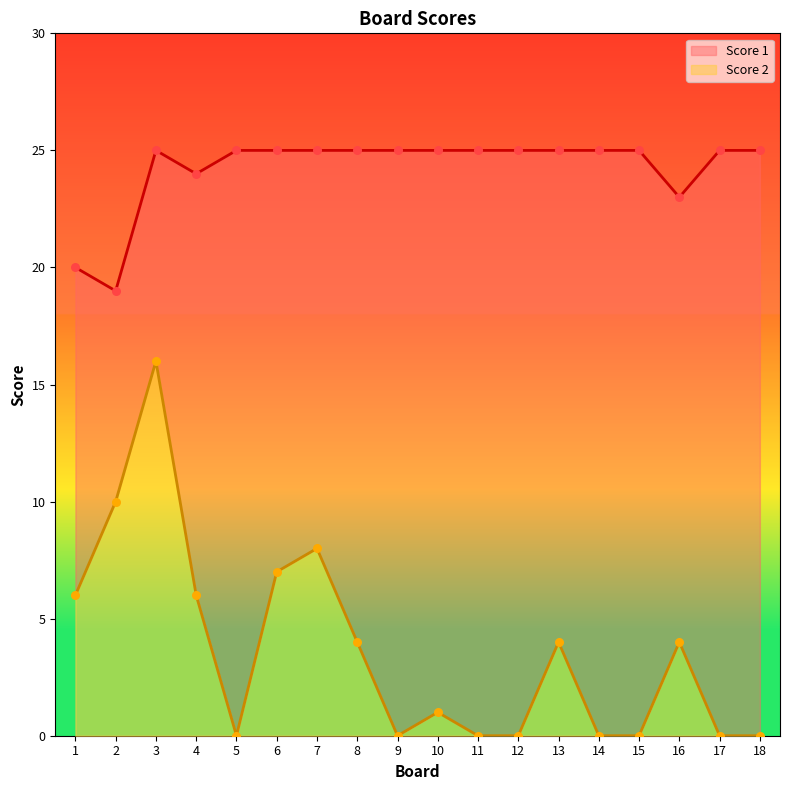

At which category is the sum across all series the highest?

3